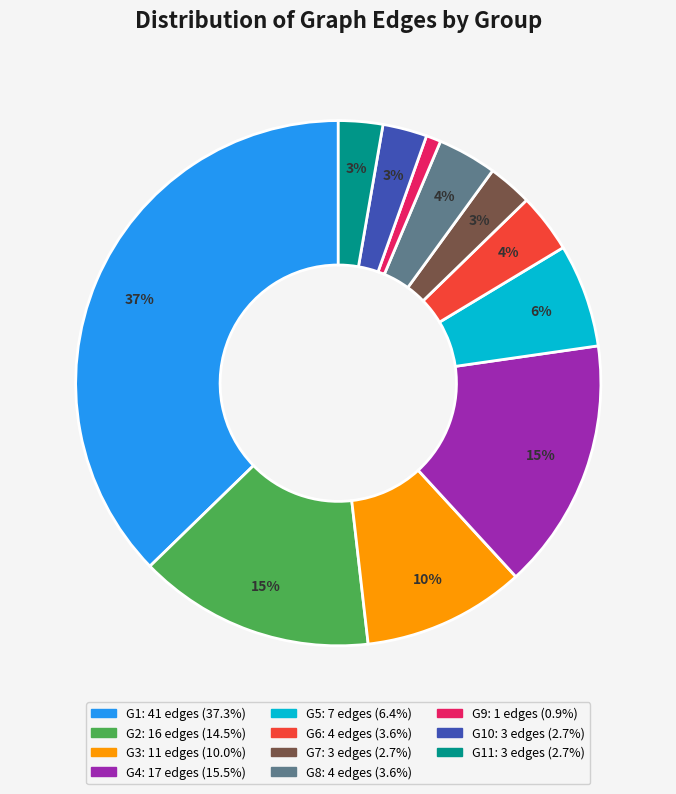

Is there a majority slice in this chart?

No